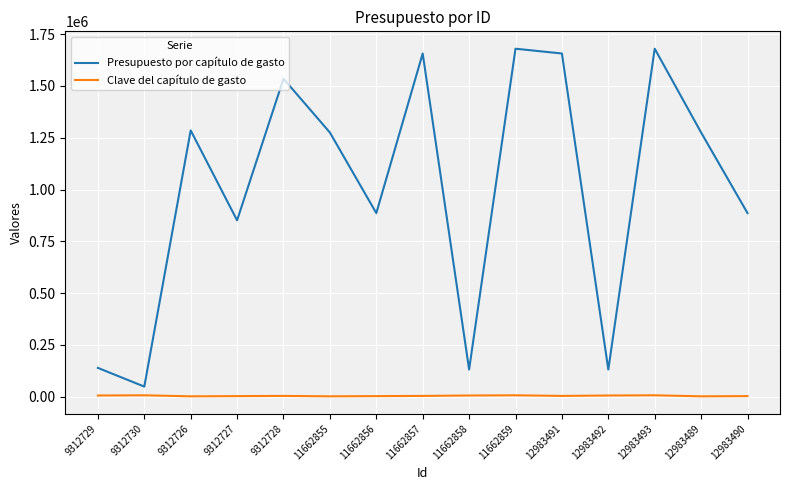

At which label does Presupuesto por capítulo de gasto reach its minimum?

9312730